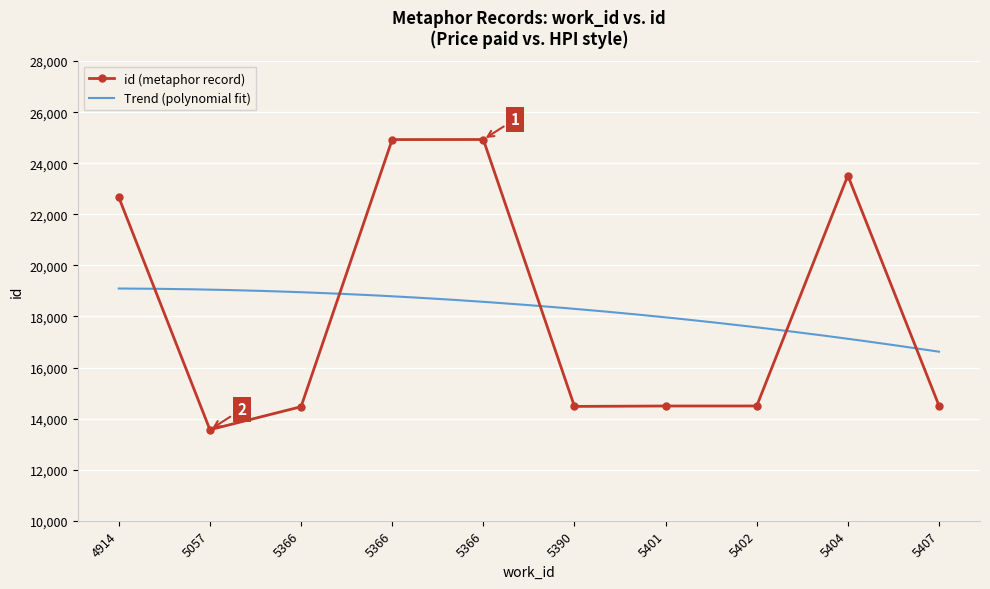

What is the smallest value displayed?

13564